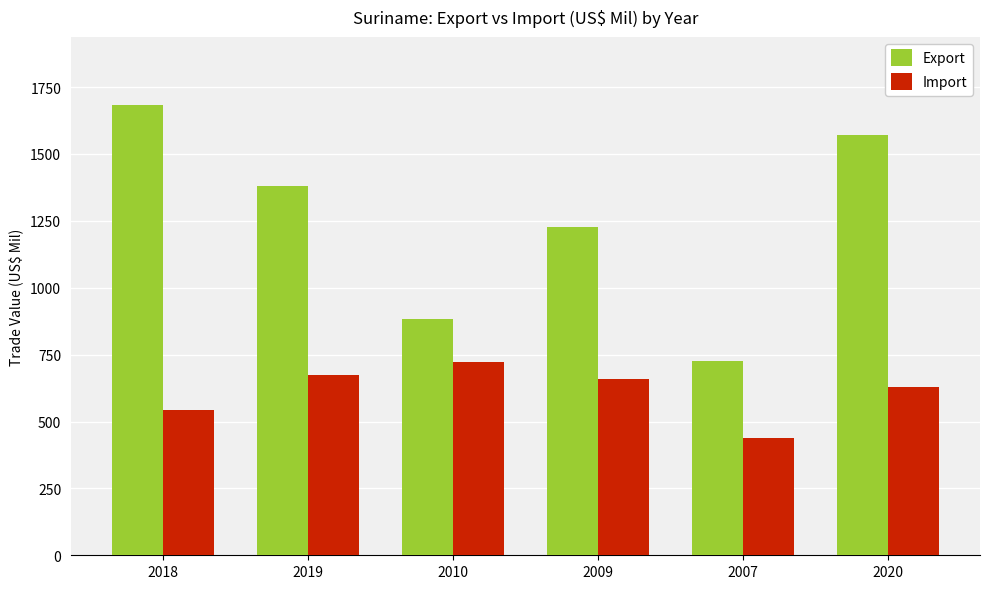

Read the Export value at 2020.

1571.6